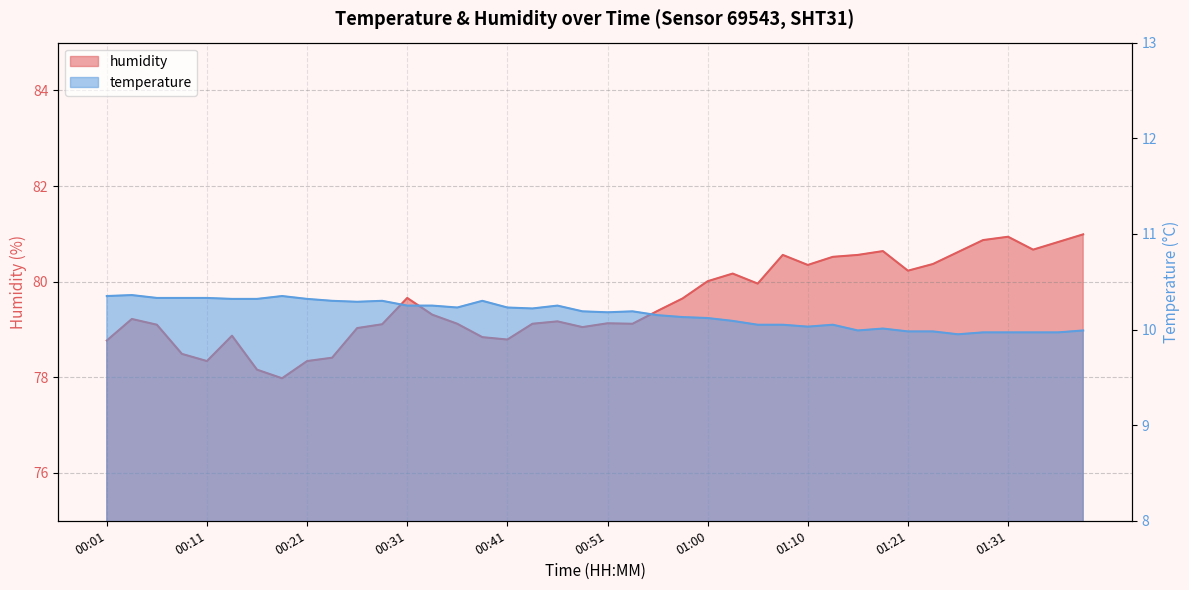

Which series has the largest range (max minus min)?

humidity